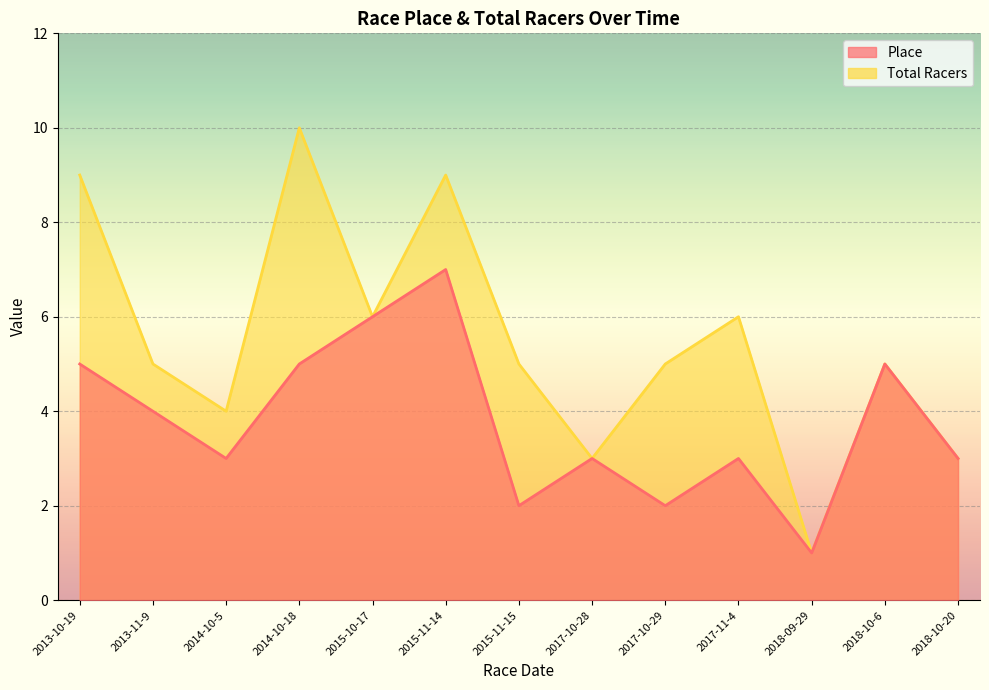

At which label is Place closest to 4?

2013-11-9